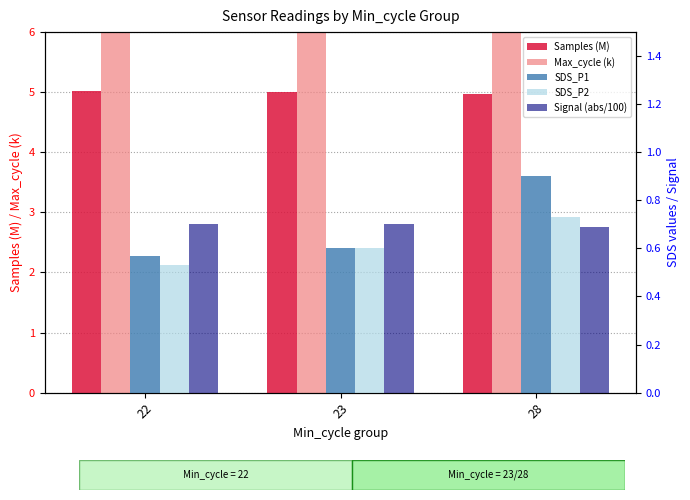

At how many categories does at least one series exceed 43?

3